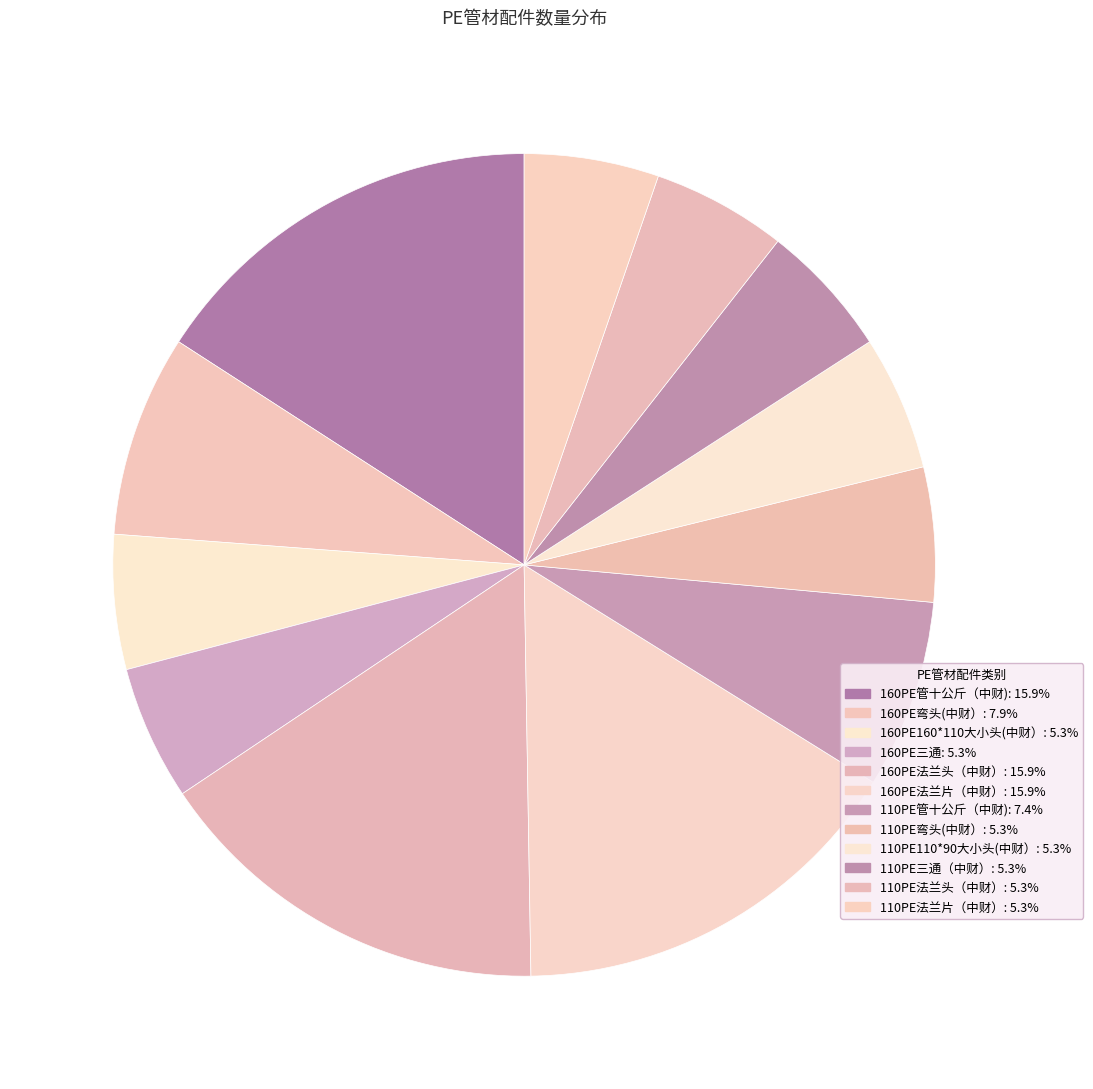

Rank the categories by value from lowest to highest.

160PE160*110大小头(中财）, 160PE三通, 110PE弯头(中财）, 110PE110*90大小头(中财）, 110PE三通（中财）, 110PE法兰头（中财）, 110PE法兰片（中财）, 110PE管十公斤（中财), 160PE弯头(中财）, 160PE管十公斤（中财), 160PE法兰头（中财）, 160PE法兰片（中财）